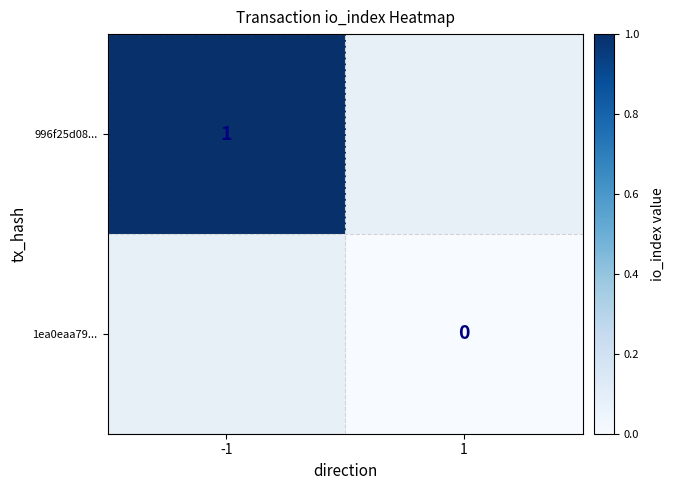

True or false: 996f25d08... has a value of 0 at -1.

False